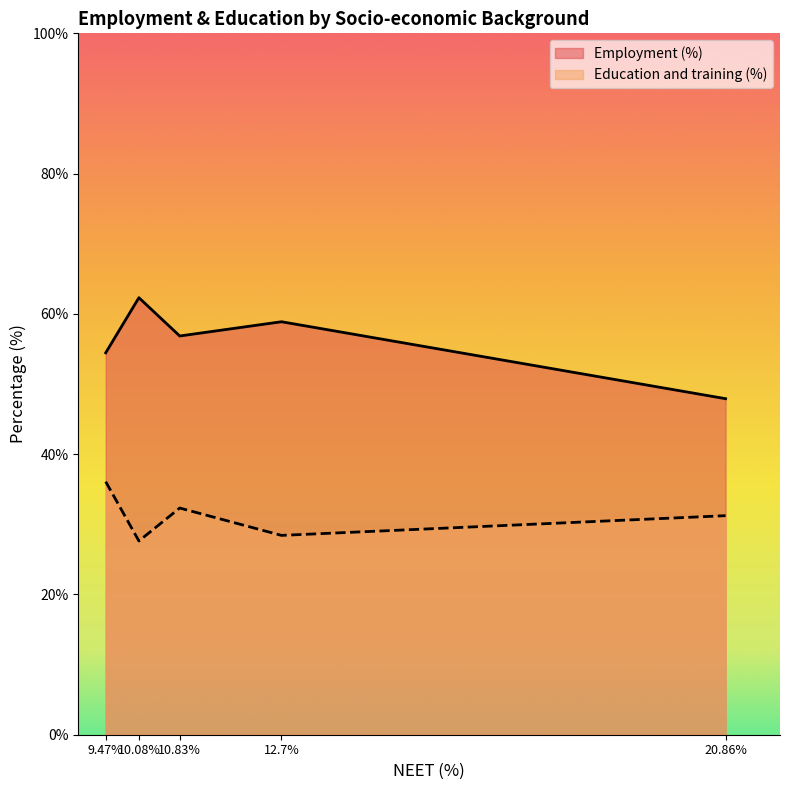

What is the sum of all Education and training (%) values?

155.7